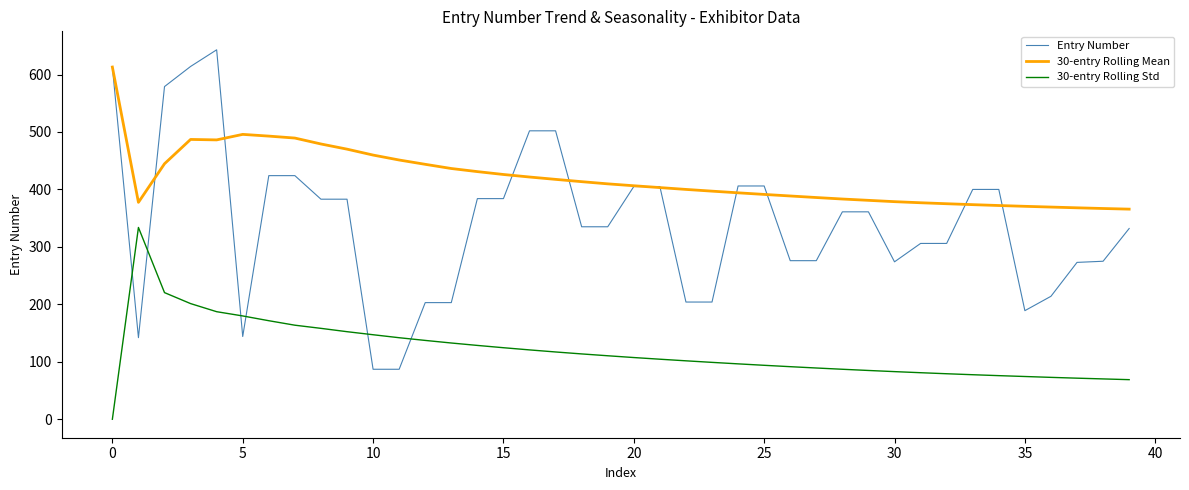

How many series are shown in this chart?

3